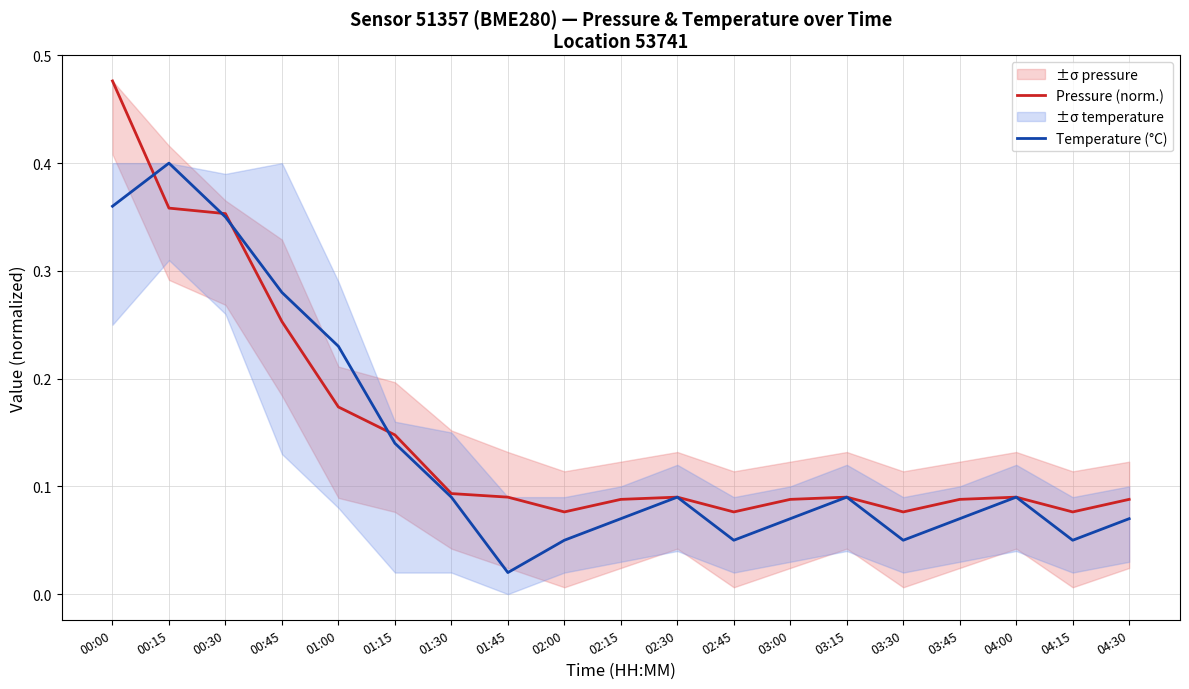

Which series ends up on top after the final intersection of Temperature (°C) and Pressure (norm.)?

Pressure (norm.)